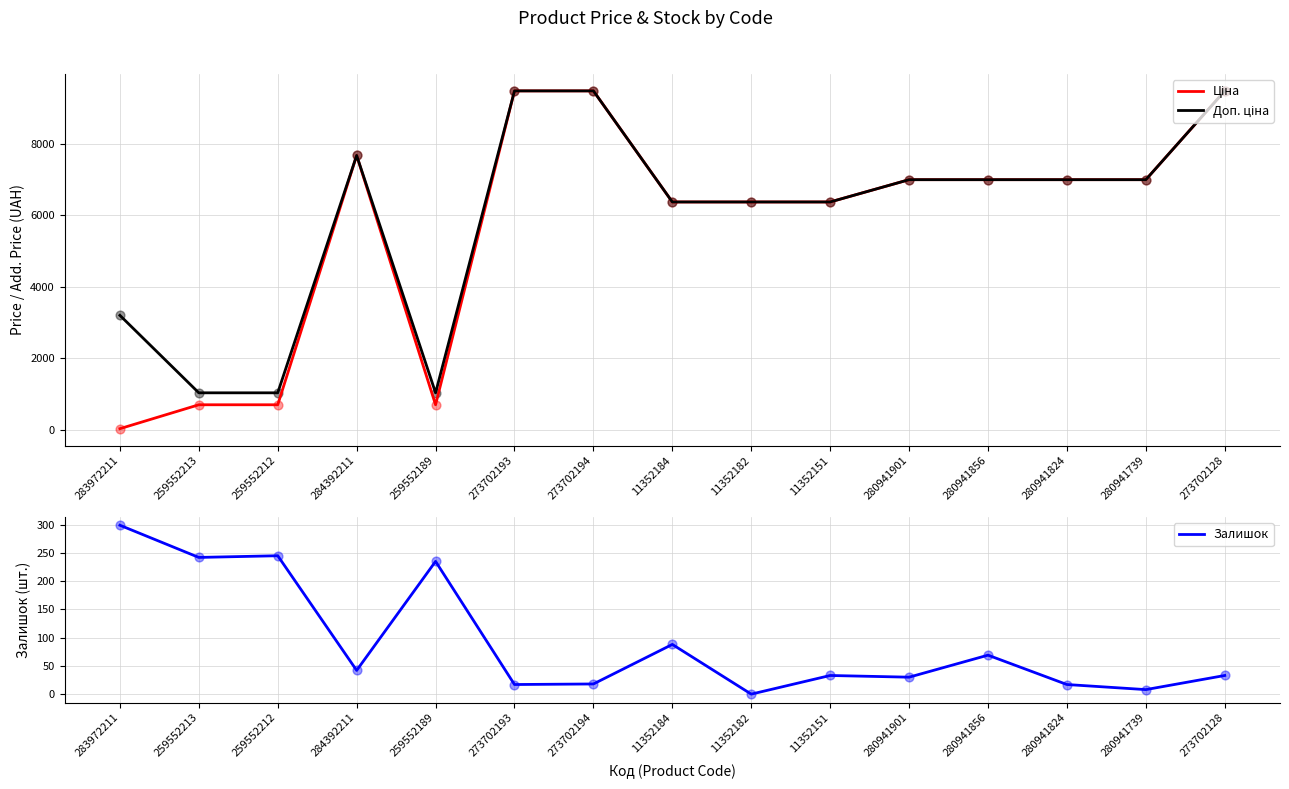

Which series has the largest total across all categories?

Доп. ціна